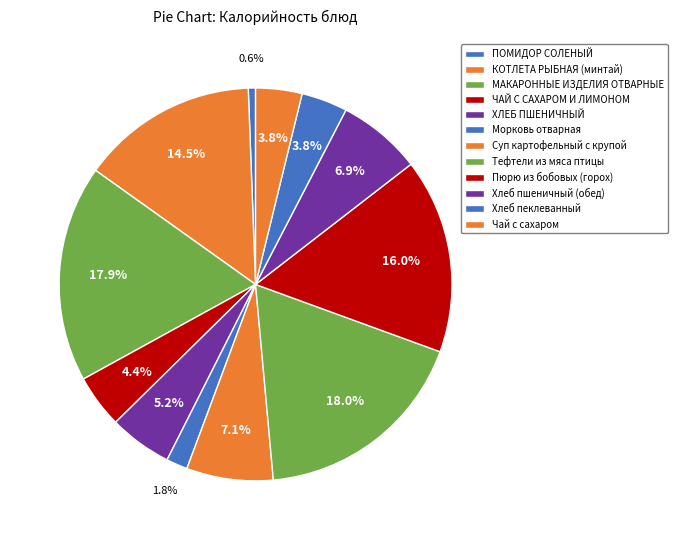

How many segments does this pie chart have?

12